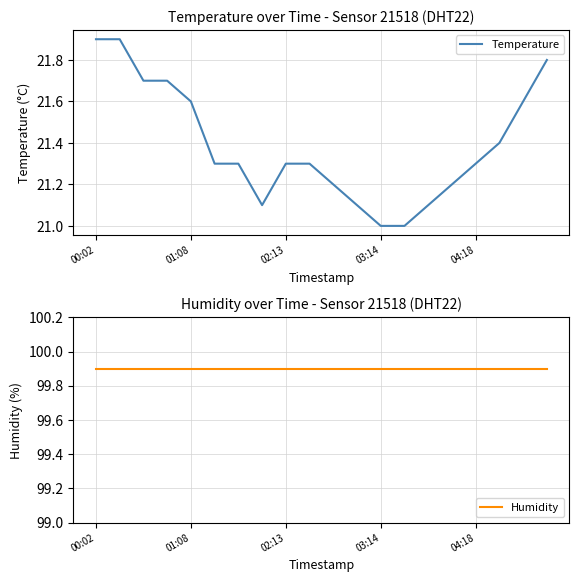

How many distinct data groups are displayed?

2